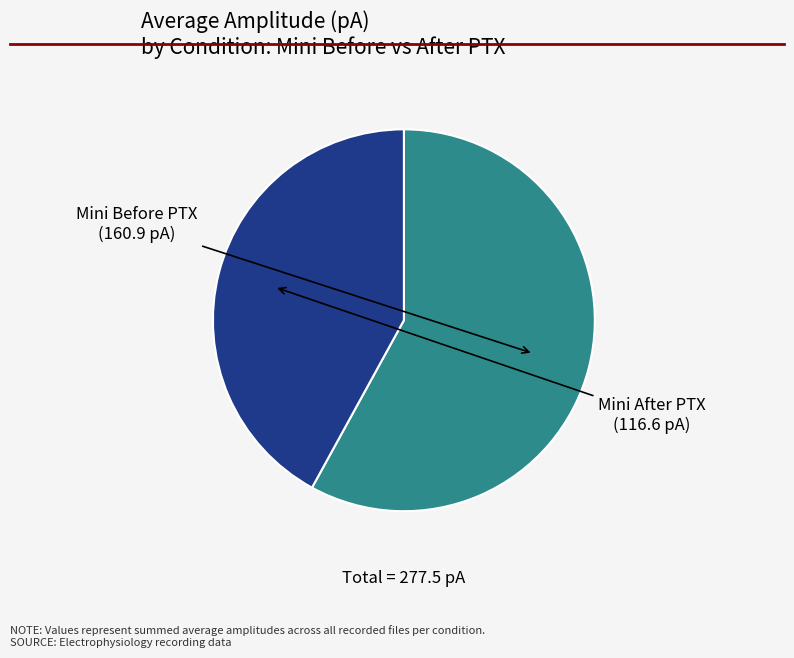

Do Mini Before PTX and Mini After PTX together represent more than half of the pie?

Yes